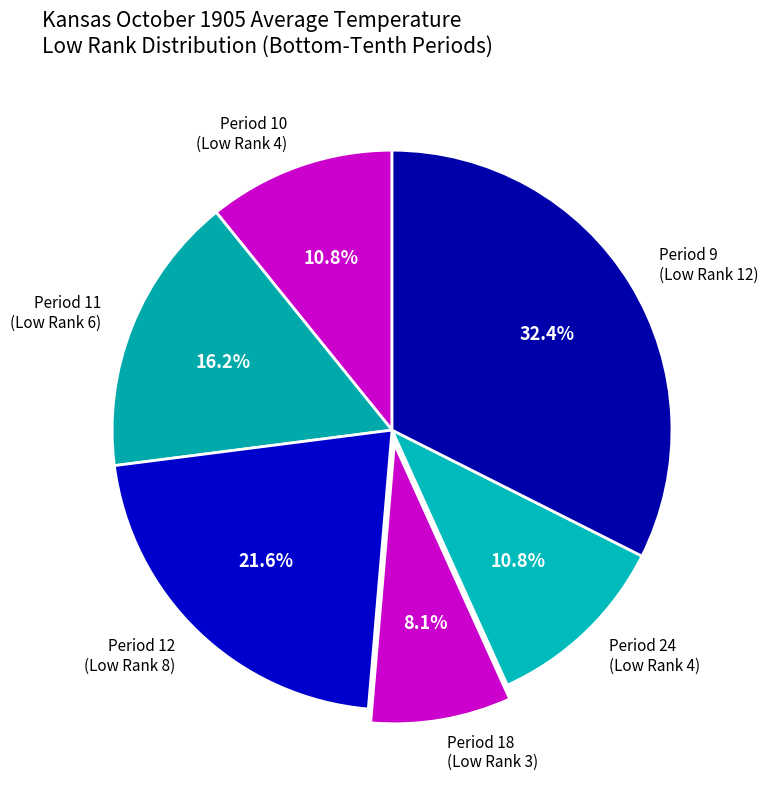

What is the ratio of the value at Period 18 (Low Rank 3) to the value at Period 12 (Low Rank 8)?

0.4